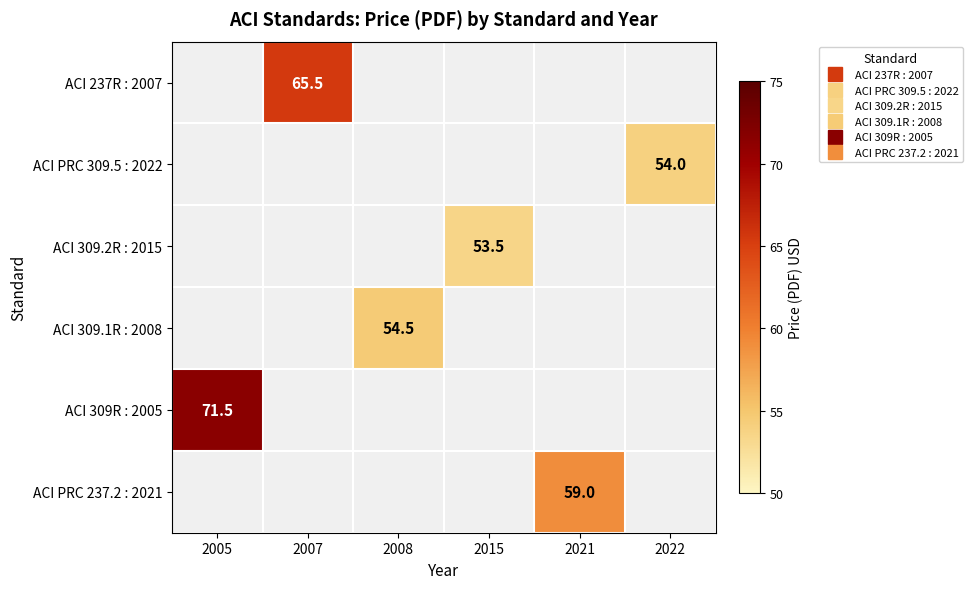

What is the sum of all ACI PRC 309.5 : 2022 values?

54.0